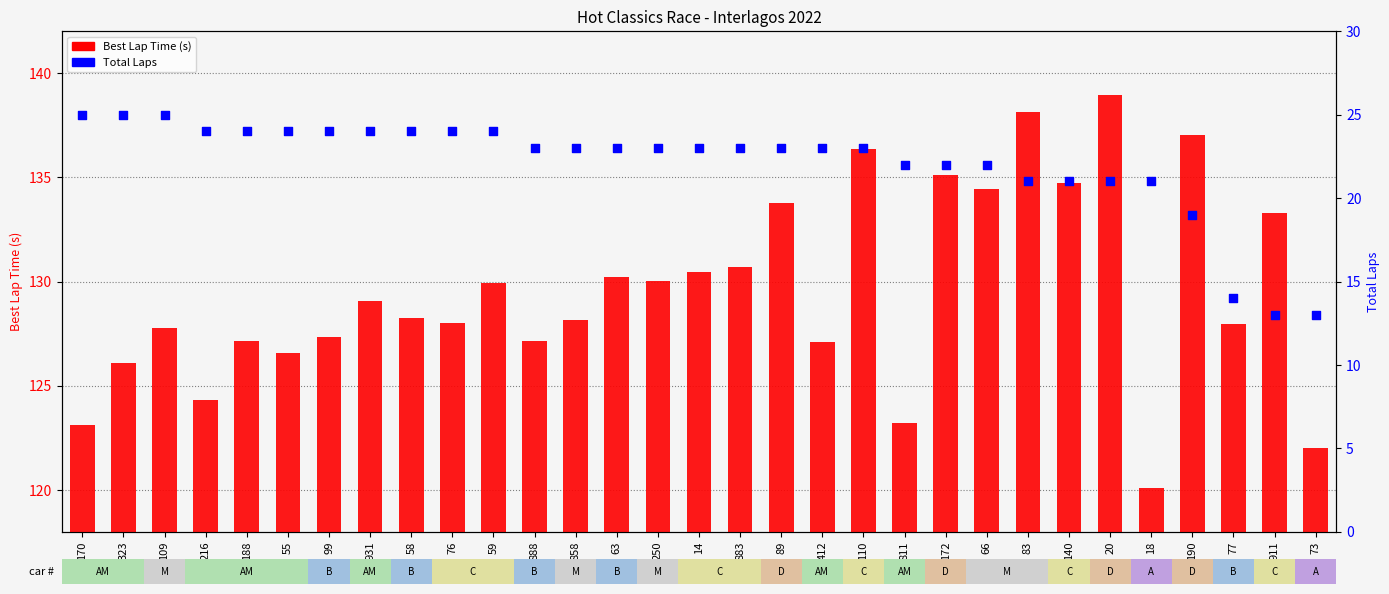

Which series has the largest total across all categories?

Best Lap Time (s)